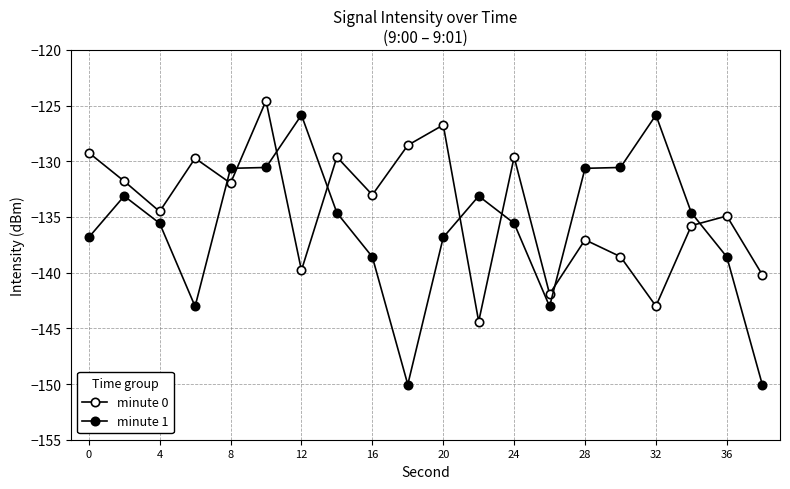

Which series has the largest range (max minus min)?

minute 1